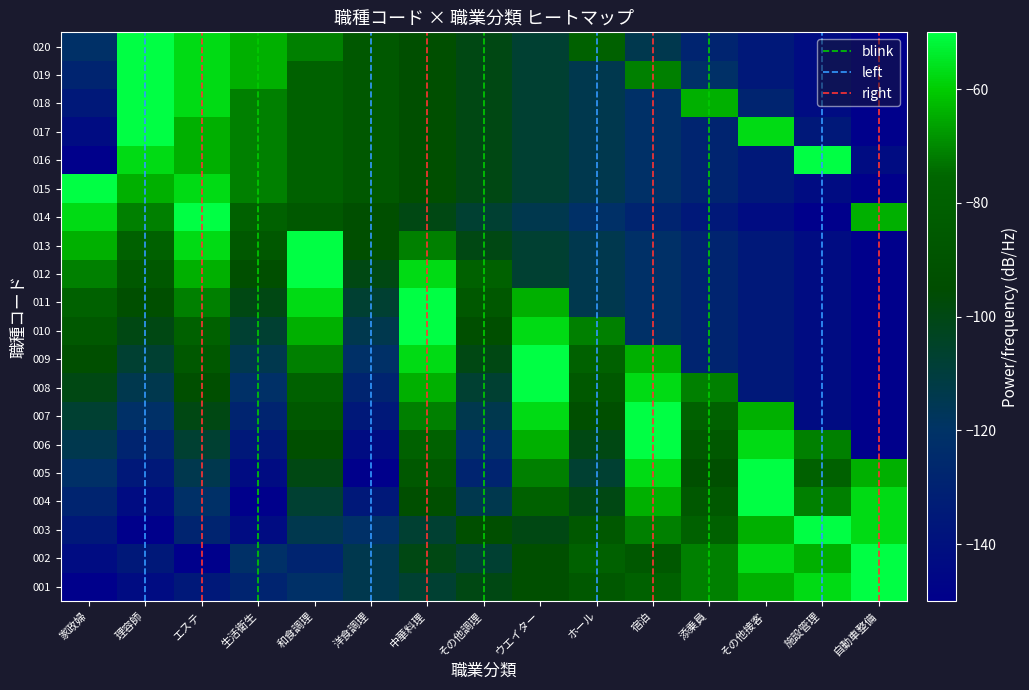

At 中華料理, list the series in order from largest to smallest.

010, 011, 009, 012, 008, 007, 013, 006, 005, 004, 015, 016, 017, 018, 019, 020, 002, 014, 001, 003